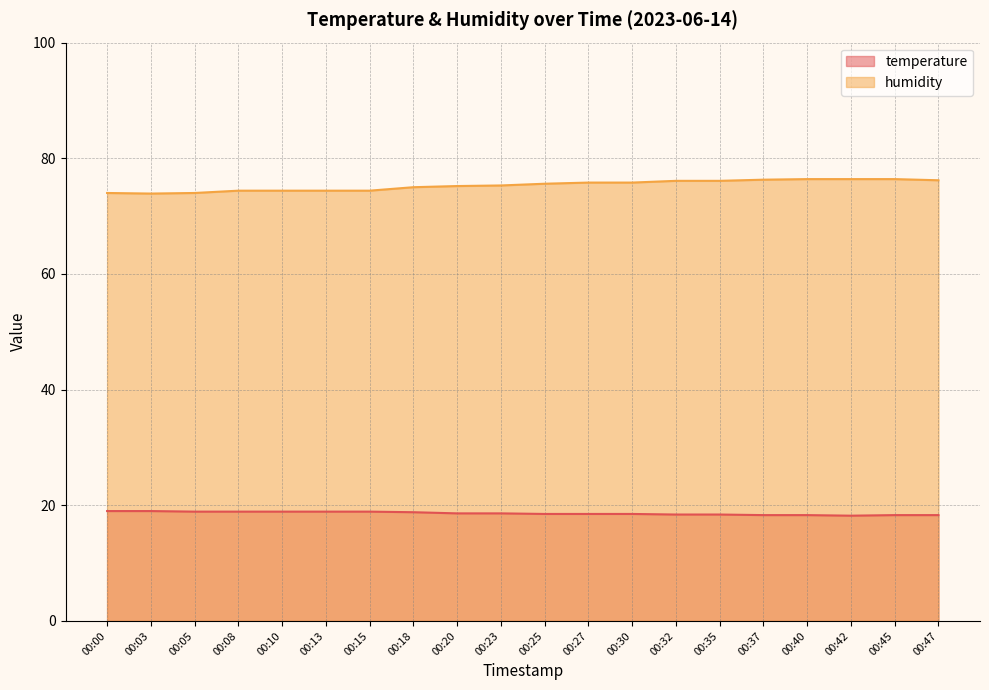

List the series in order of their overall mean, lowest first.

temperature, humidity